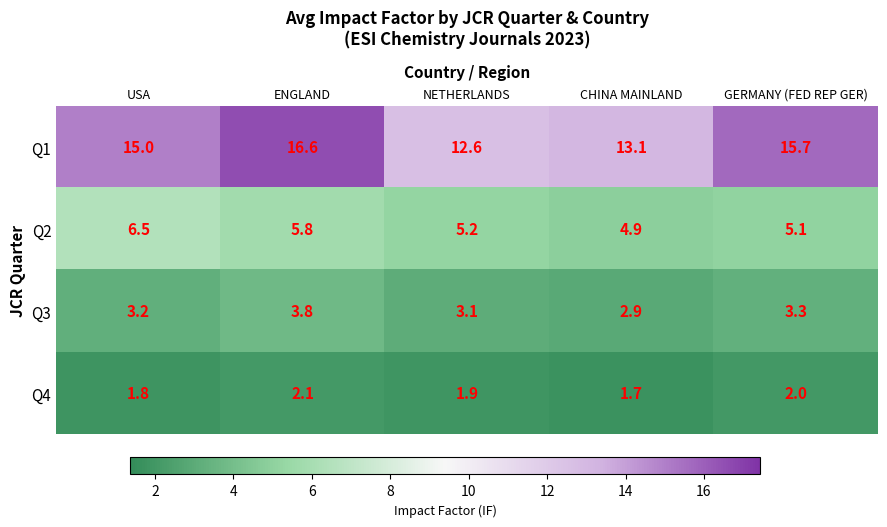

Rank the series at ENGLAND from highest to lowest value.

Q1, Q2, Q3, Q4